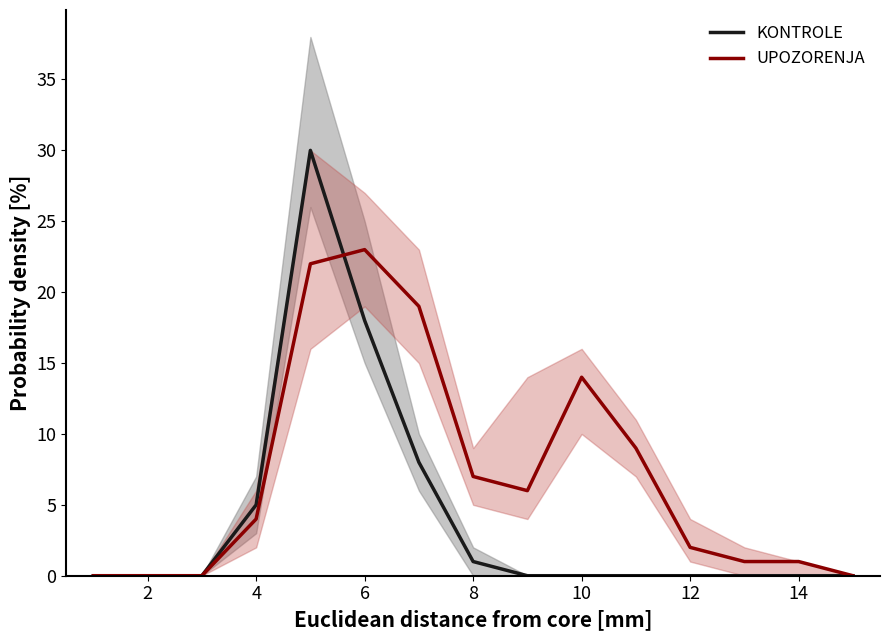

The UPOZORENJA series shows 3 at 10. True or false?

False